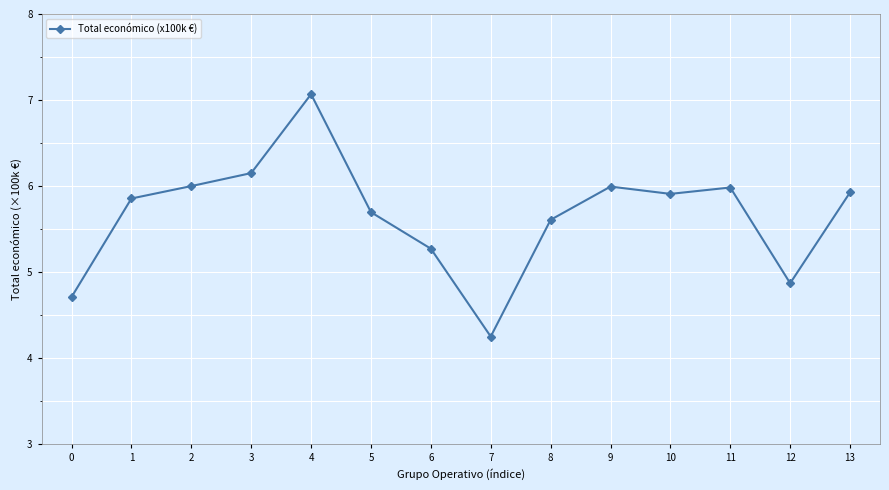

What is the value of the 7th point from the left?

5.3